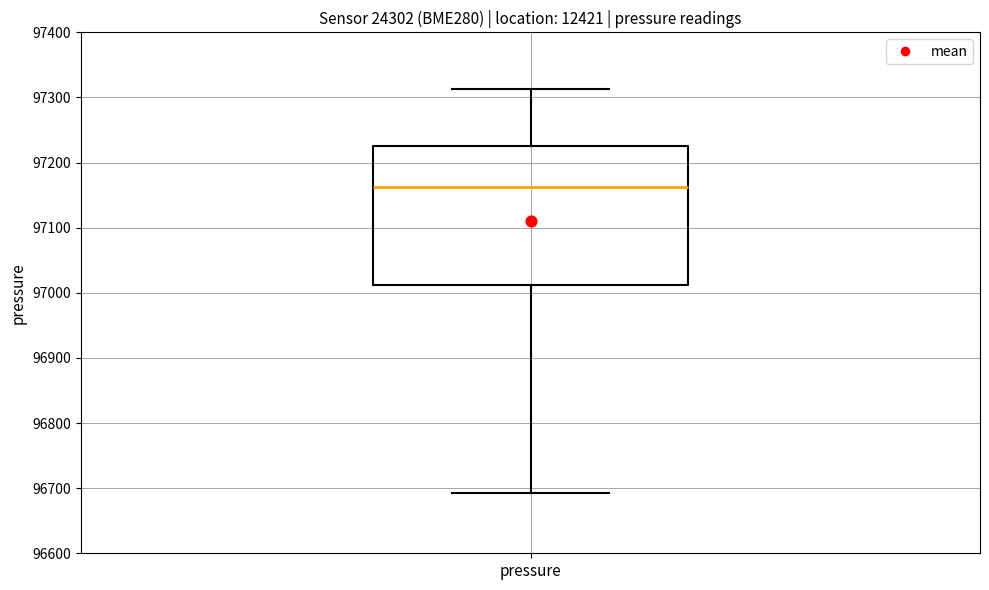

Where does the upper whisker of the box for pressure end on the y-axis? The values are not printed on the chart, so give them approximately, as read against the axis.

97310